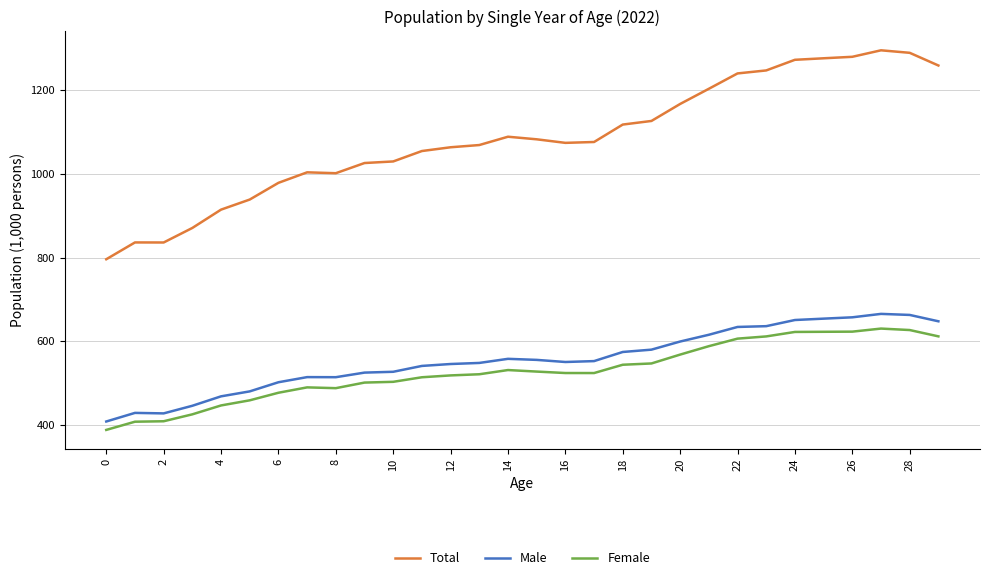

True or false: Male and Female cross at least once.

False